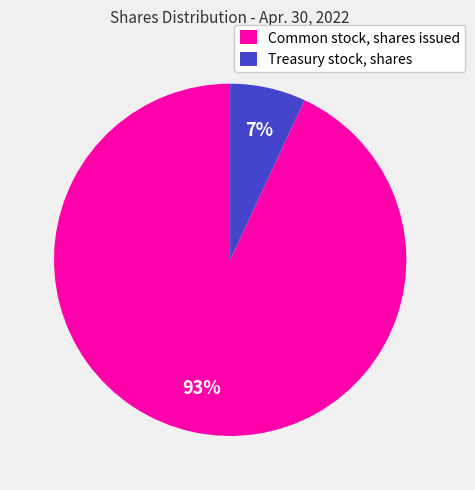

The Common stock, shares issued slice represents 99% of the pie. True or false?

False